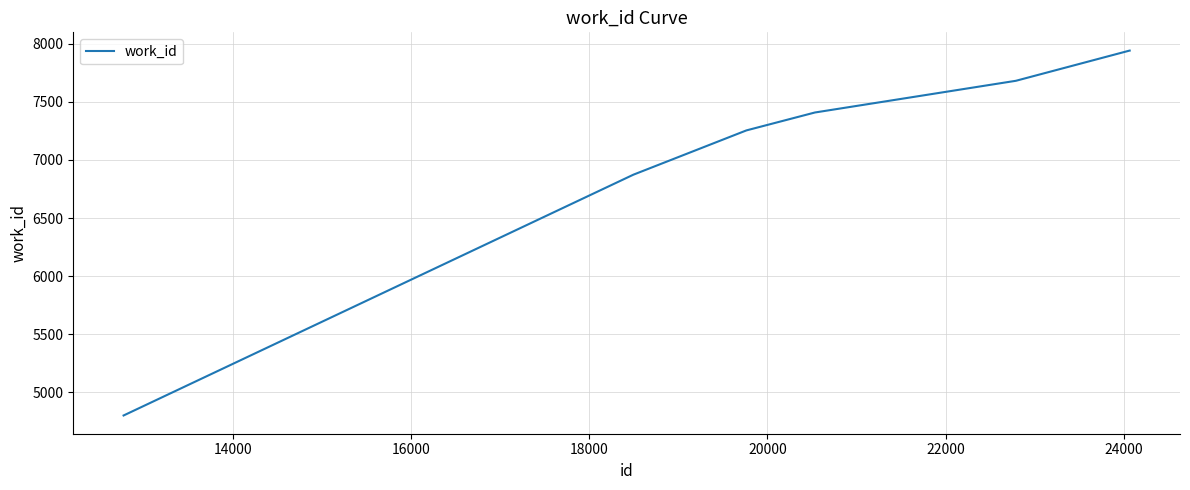

What is the minimum value shown in the chart?

4801